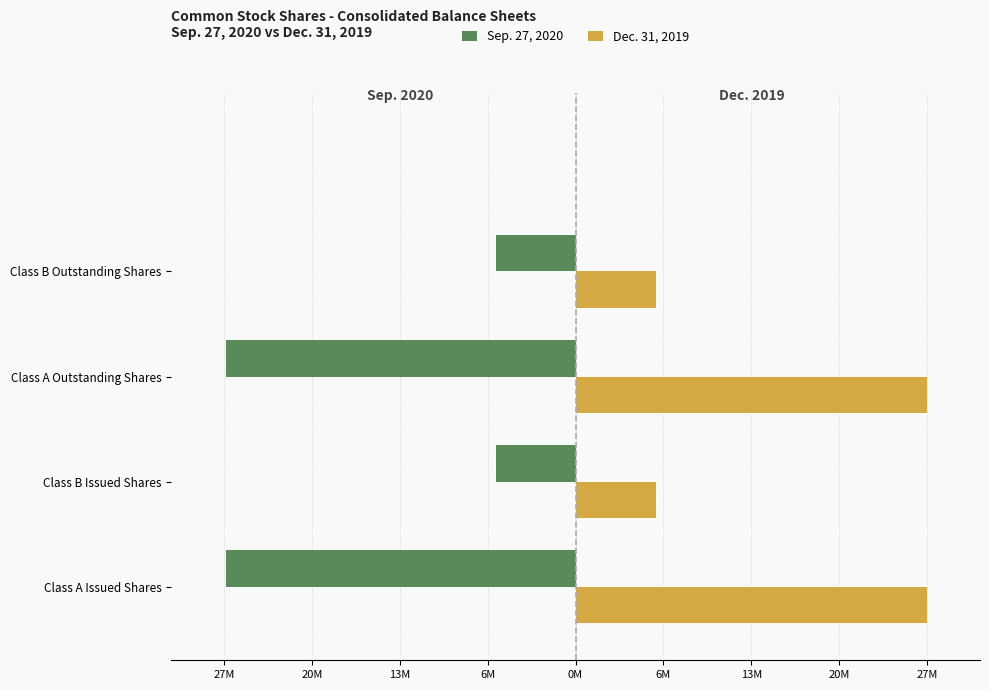

What are all the series names shown in the legend?

Sep. 27, 2020, Dec. 31, 2019